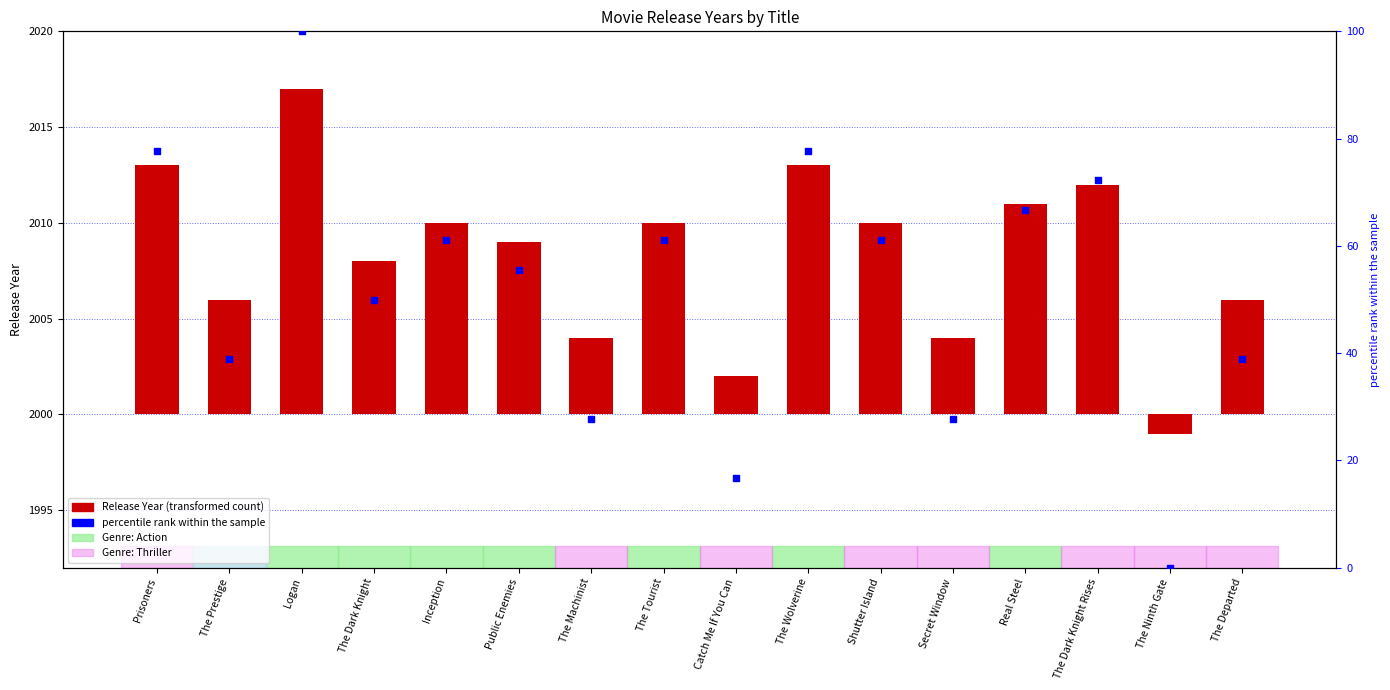

Which series has the largest total across all categories?

percentile rank within the sample